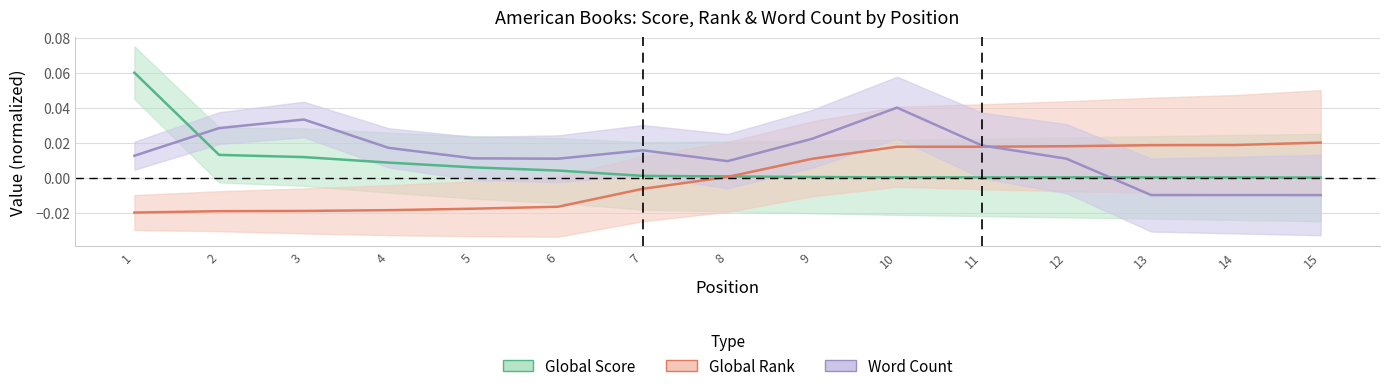

True or false: Global Score has more than 2 points higher than both neighbors.

False